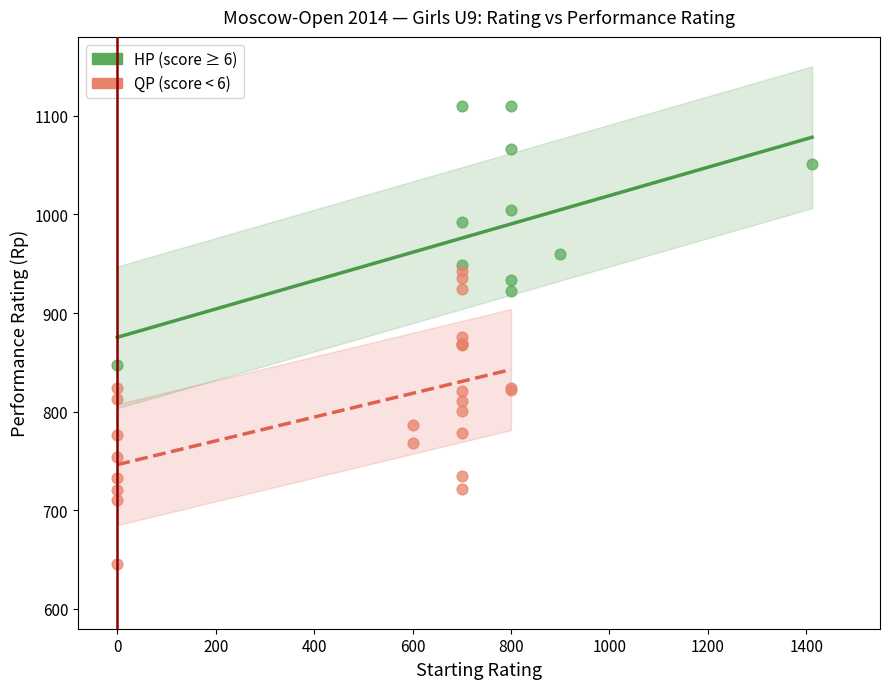

Which series has the widest spread of Y values?

QP (score < 6)